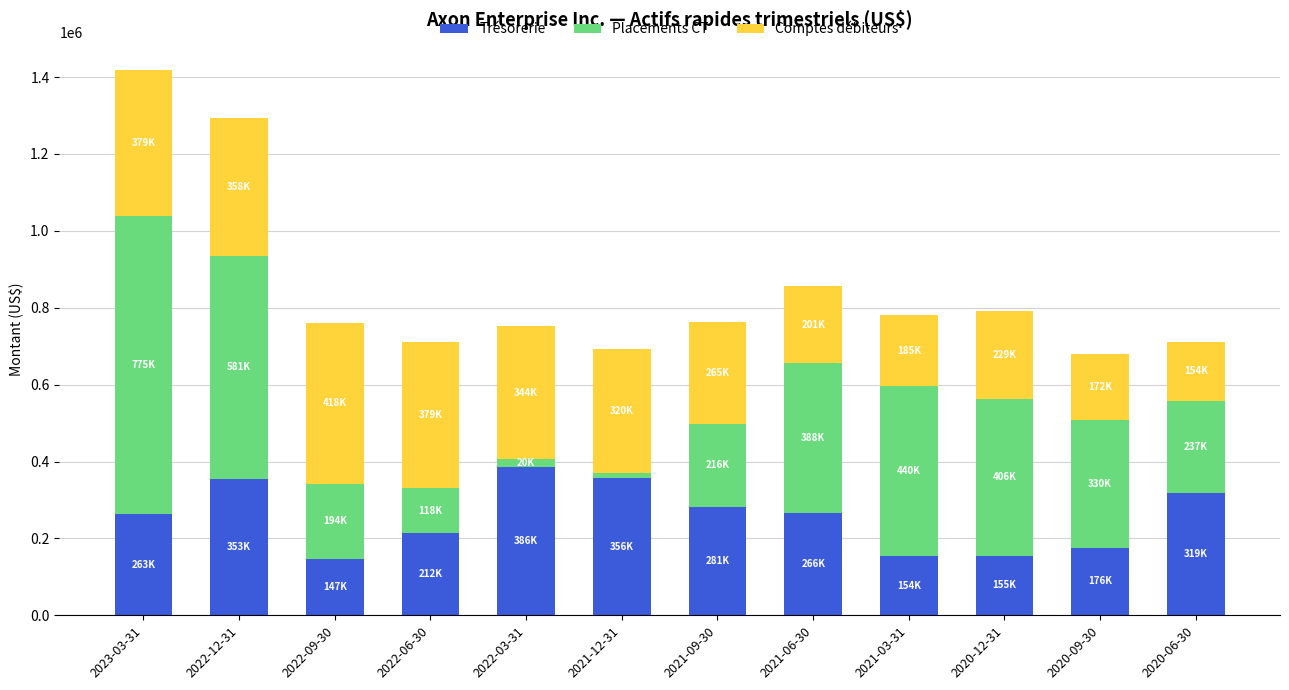

What are all the series names shown in the legend?

Trésorerie, Placements CT, Comptes débiteurs